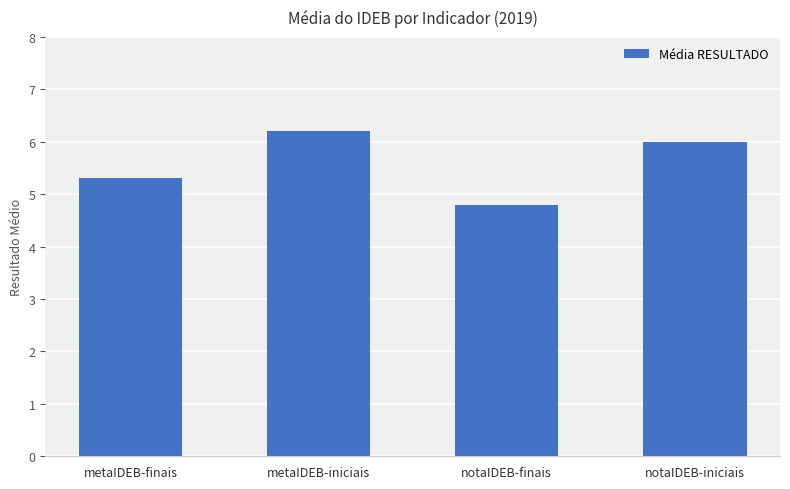

Which has a higher value, notaIDEB-iniciais or notaIDEB-finais?

notaIDEB-iniciais